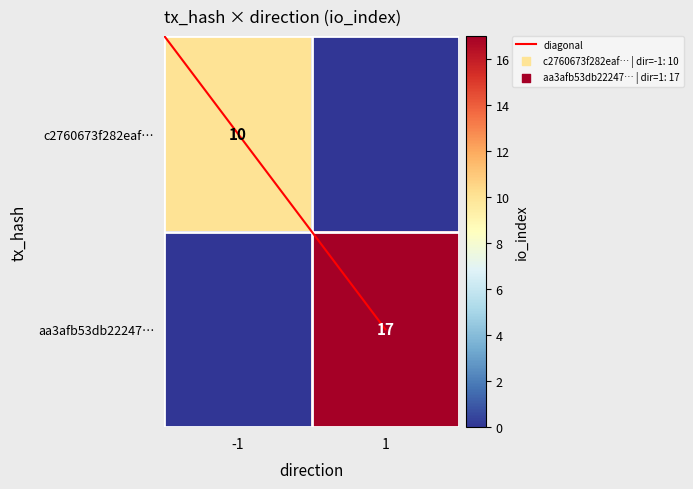

What is the average value of the aa3afb53db22247… series?

8.5